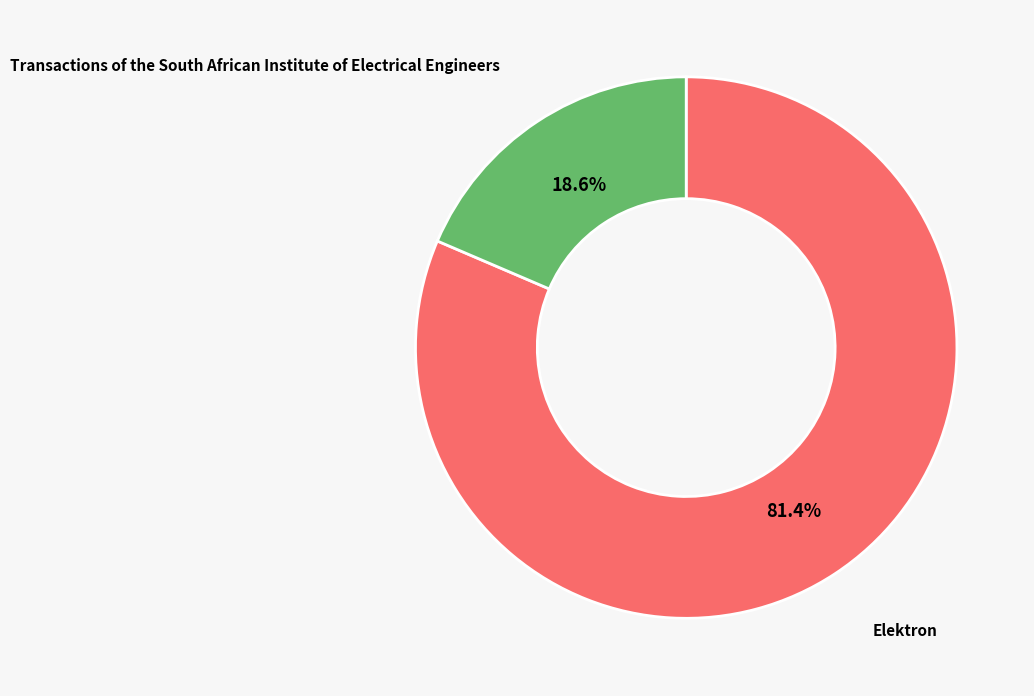

Is there any slice that represents more than half of the pie?

Yes